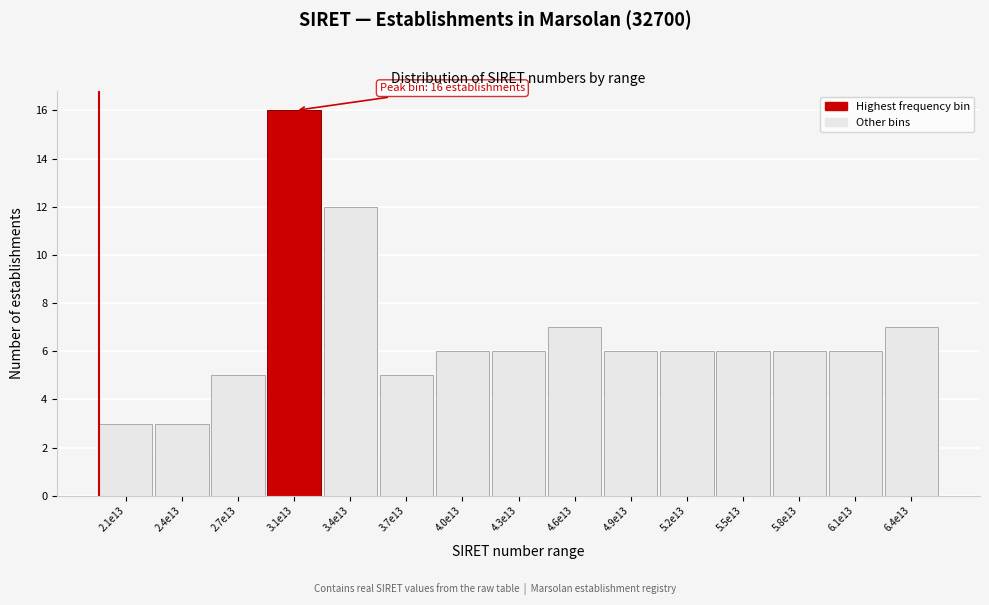

Reading right to left, transcribe all the data shown in this chart.

7	6	6	6	6	6	7	6	6	5	12	16	5	3	3